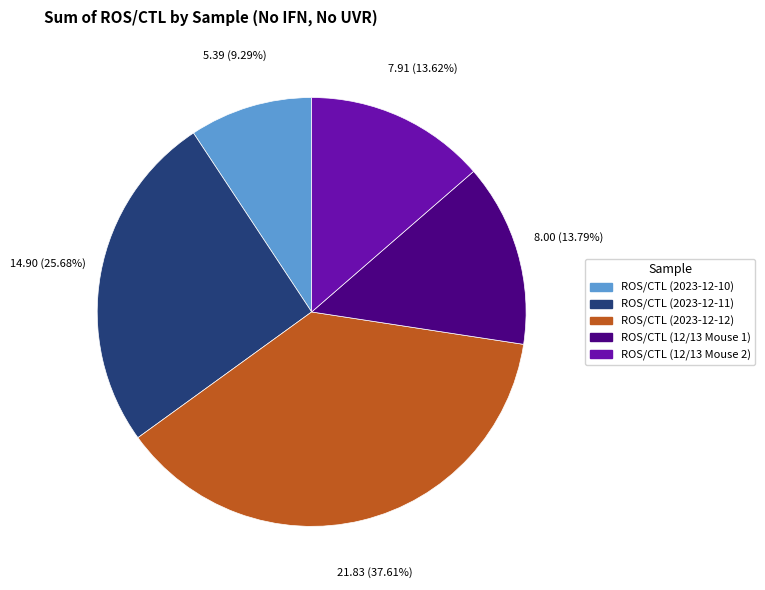

To the nearest percent, what is the combined percentage of ROS/CTL (2023-12-11) and ROS/CTL (12/13 Mouse 2)?

39%